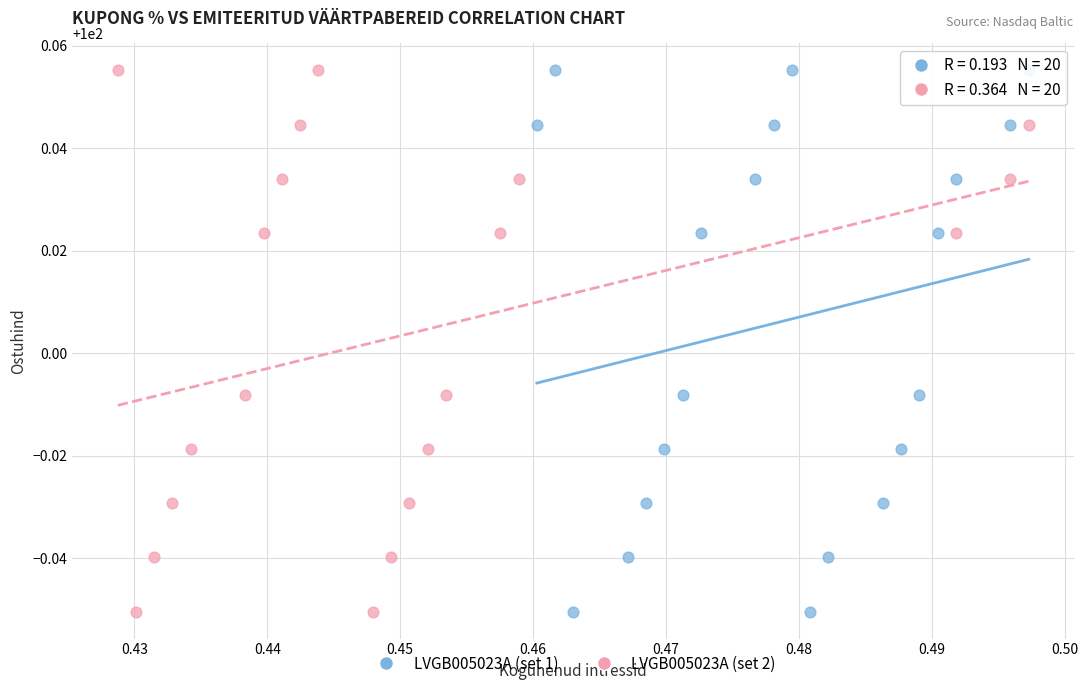

What are all the series names shown in the legend?

LVGB005023A (set 1), LVGB005023A (set 2)